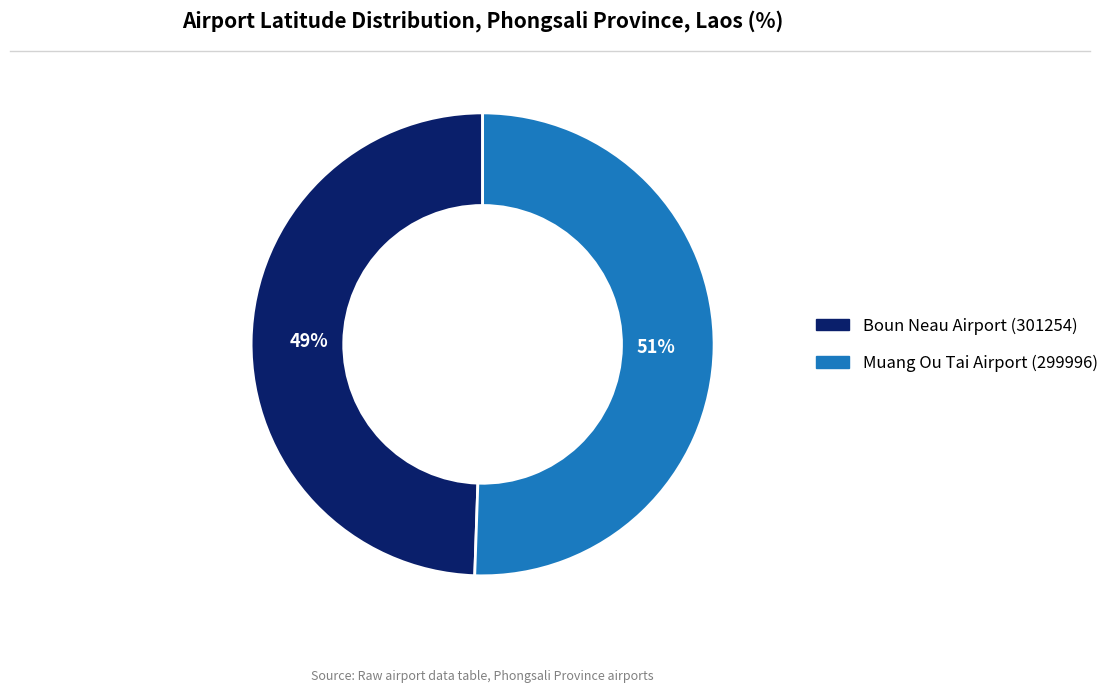

What percentage is the Muang Ou Tai Airport (299996) slice, to the nearest percent?

51%